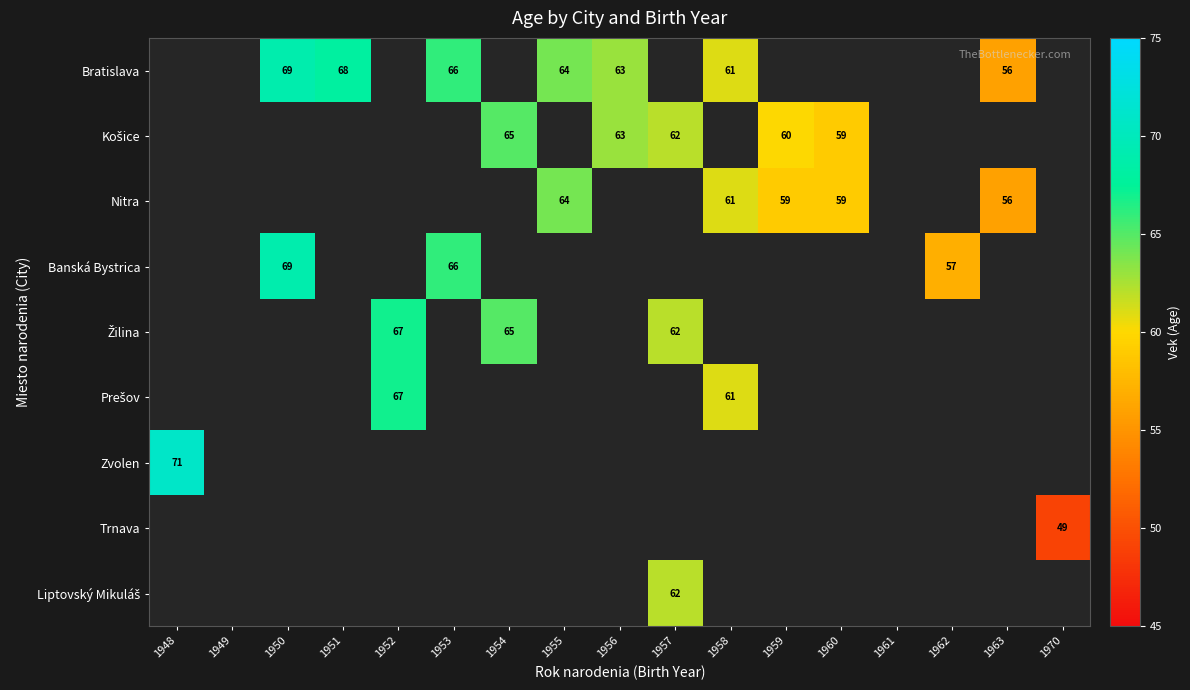

Is it true that Banská Bystrica equals 102 at 1950?

False